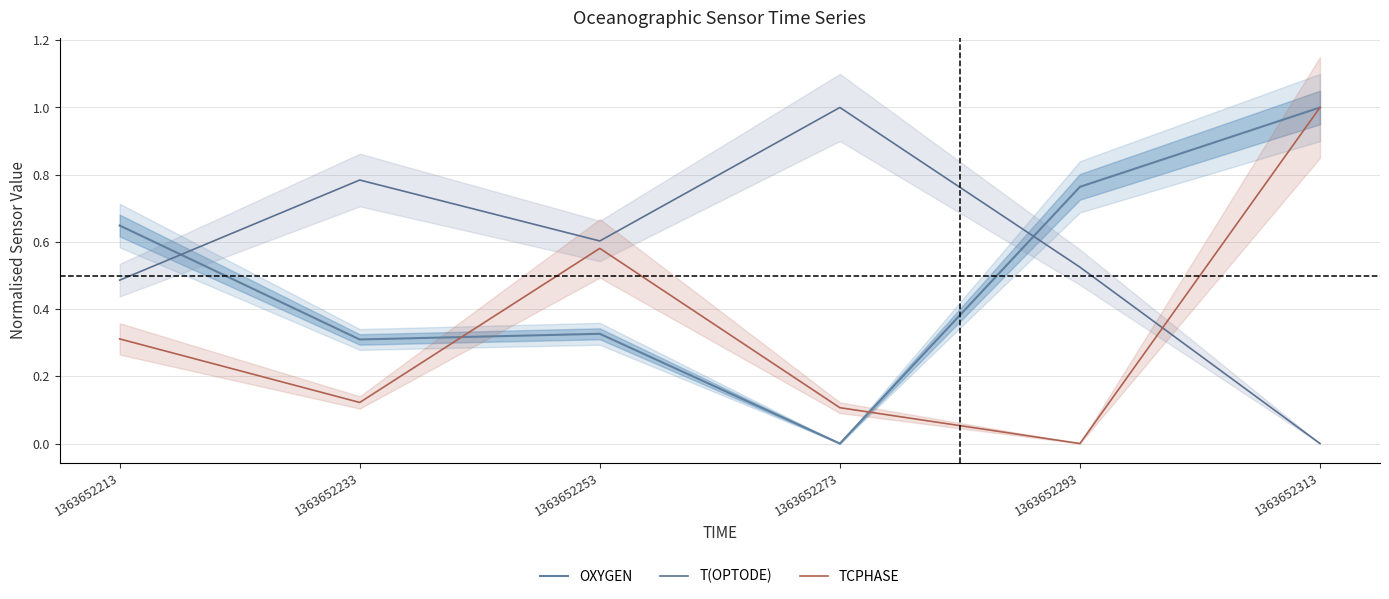

How many lines are shown in the chart?

3